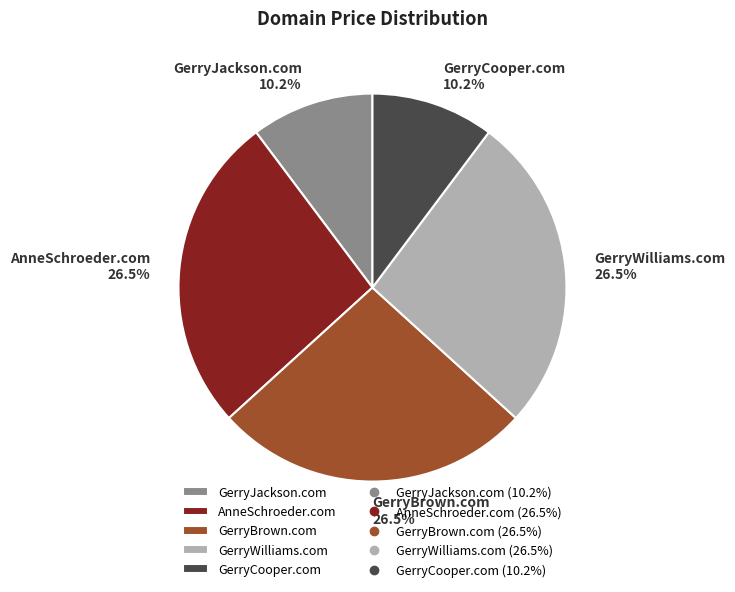

Is it true that GerryBrown.com is 37% of the pie?

False